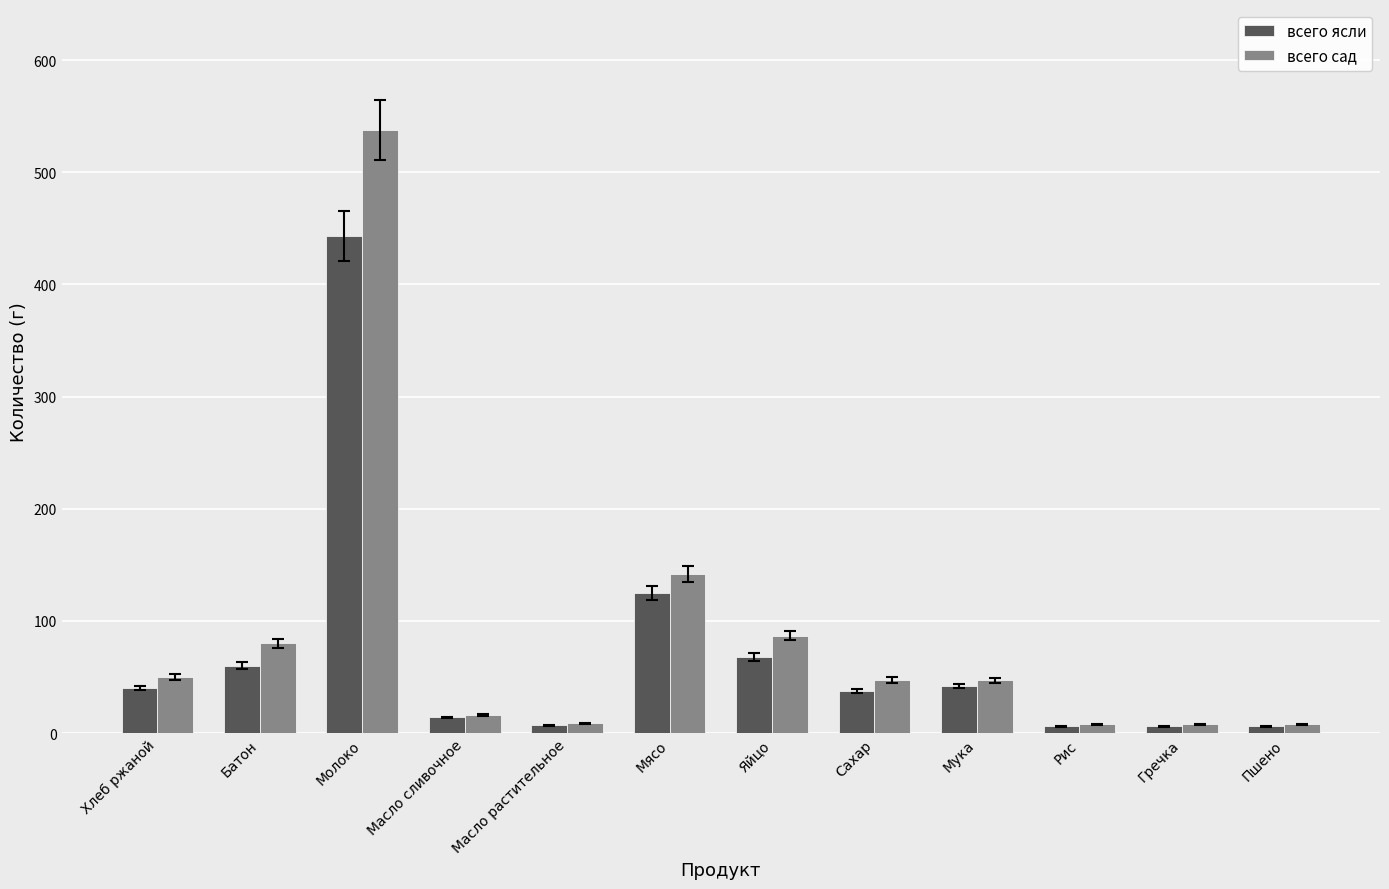

Which series has the largest range (max minus min)?

всего сад